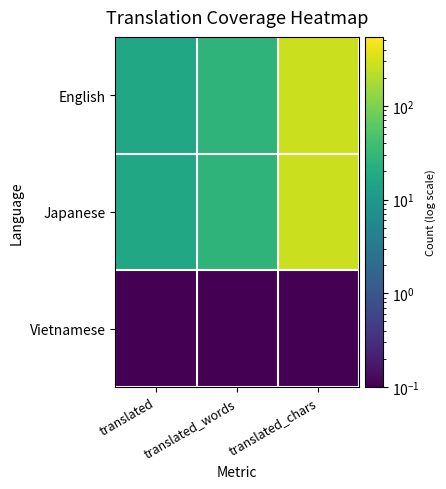

Reading left to right, transcribe all the data shown in this chart.

English: translated=17.0	translated_words=27.0	translated_chars=273.0
Japanese: translated=17.0	translated_words=27.0	translated_chars=273.0
Vietnamese: translated=0.1	translated_words=0.1	translated_chars=0.1